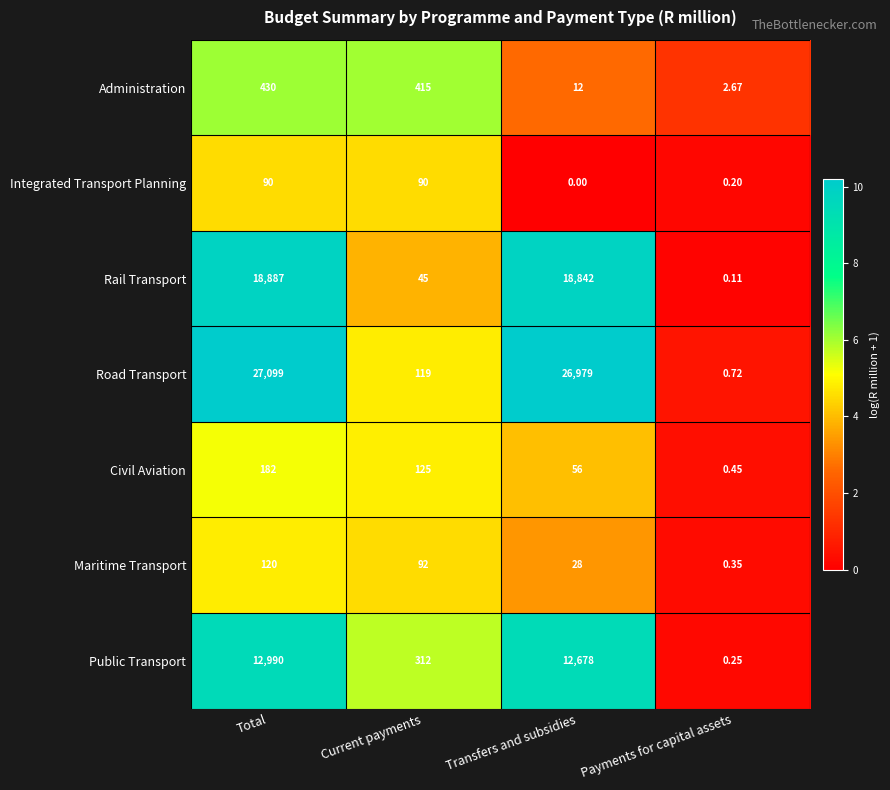

At Transfers and subsidies, list the series in order from largest to smallest.

Road Transport, Rail Transport, Public Transport, Civil Aviation, Maritime Transport, Administration, Integrated Transport Planning